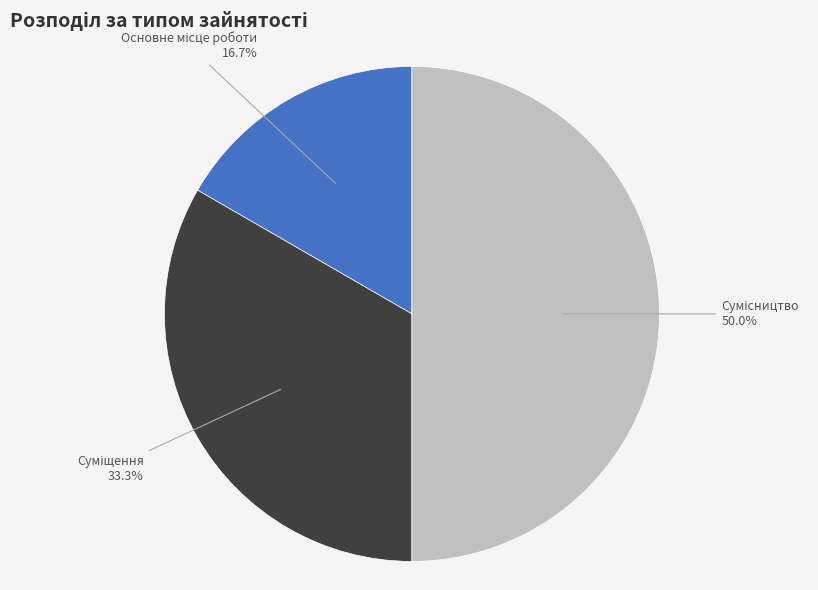

Approximately how many times larger is the value at Основне місце роботи compared to Суміщення?

0.5